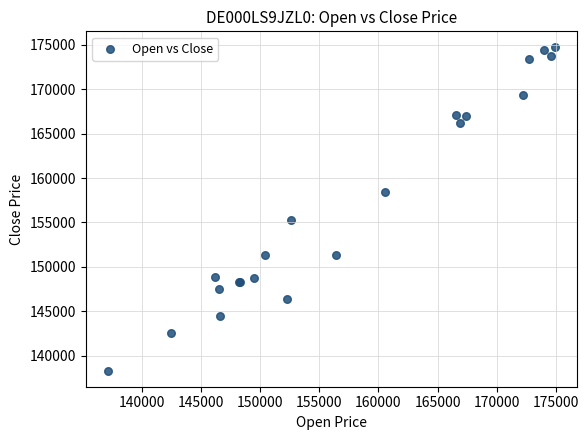

What Y value in the scatter plot is closest to 156509?

155271